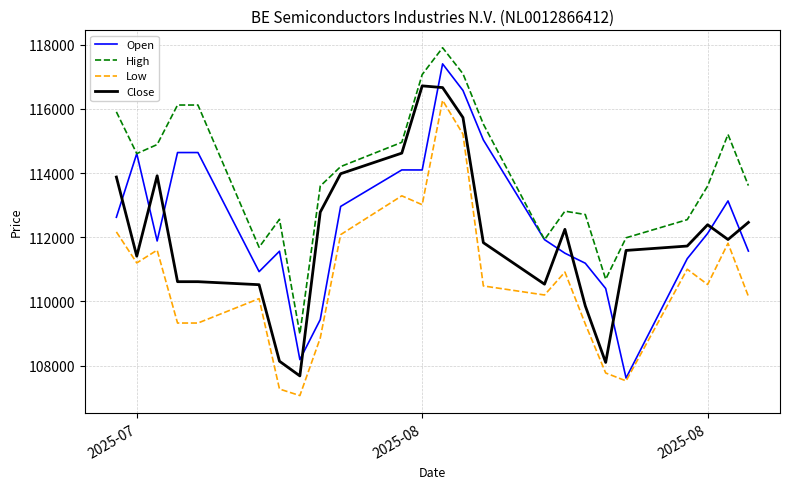

True or false: Low and High intersect in this chart.

False